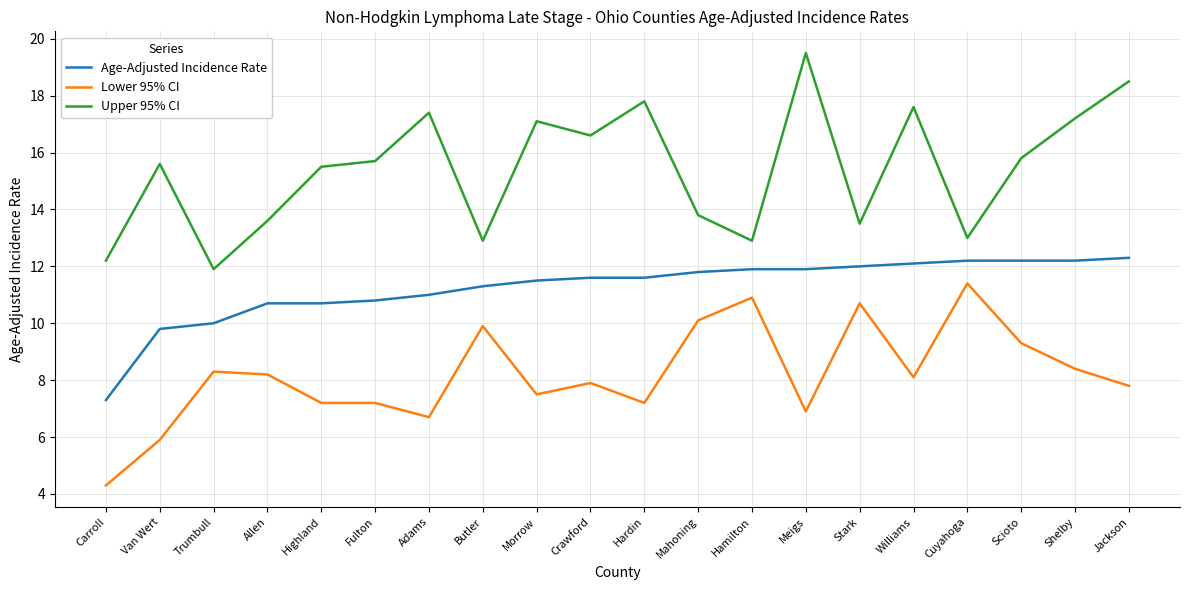

At which label does Lower 95% CI first exceed 8?

Trumbull